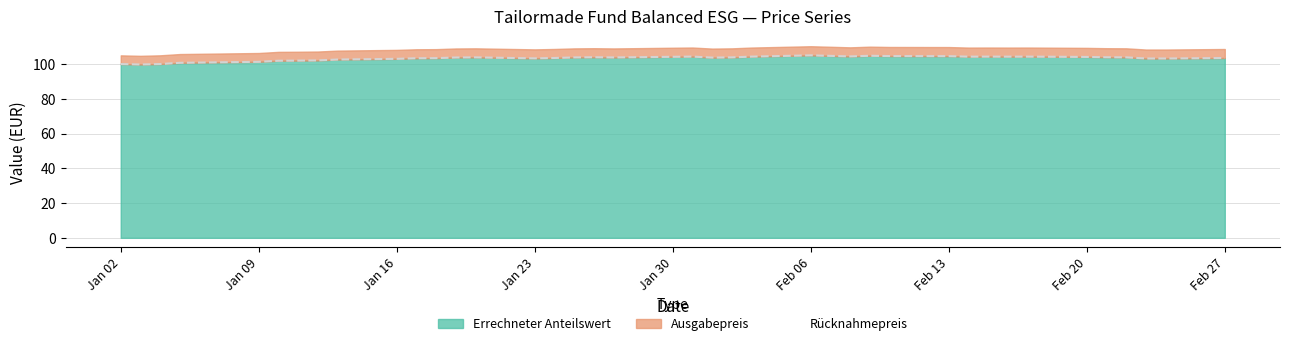

At which category does Ausgabepreis reach its first local peak?

2023-01-20